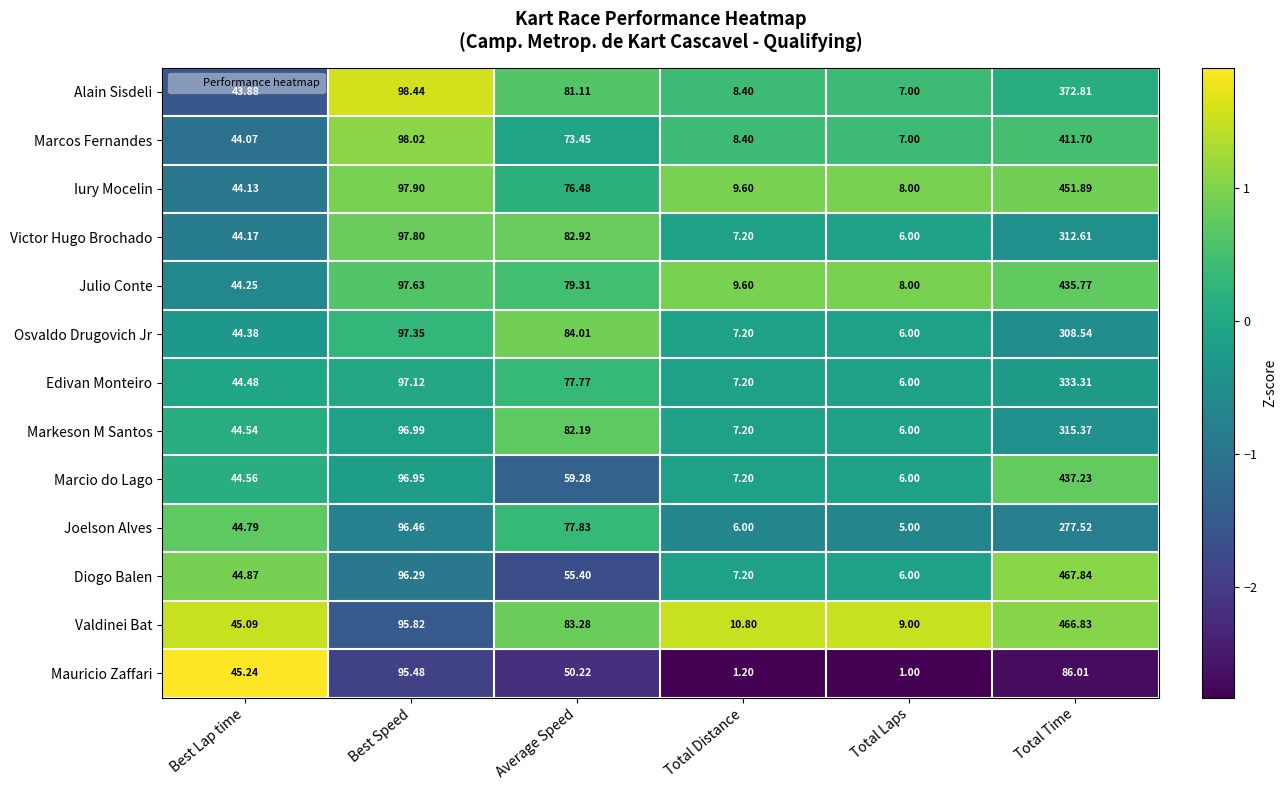

What is the minimum value shown in the chart?

1.0